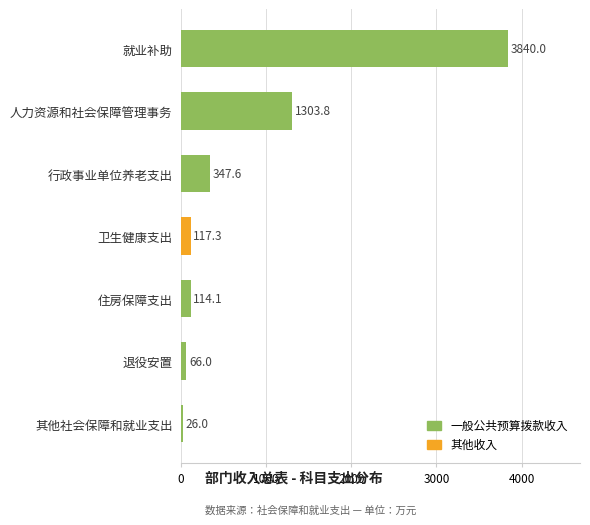

Reading top to bottom, list all the values displayed in this chart.

3840.0	1303.8	347.6	117.3	114.1	66.0	26.0